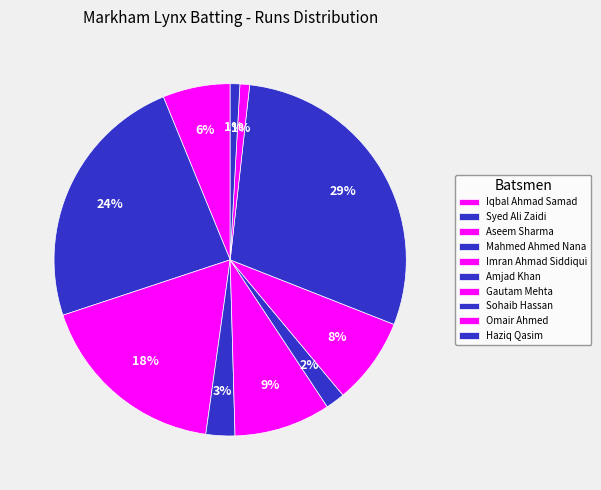

To the nearest percent, what portion does Omair Ahmed represent?

1%